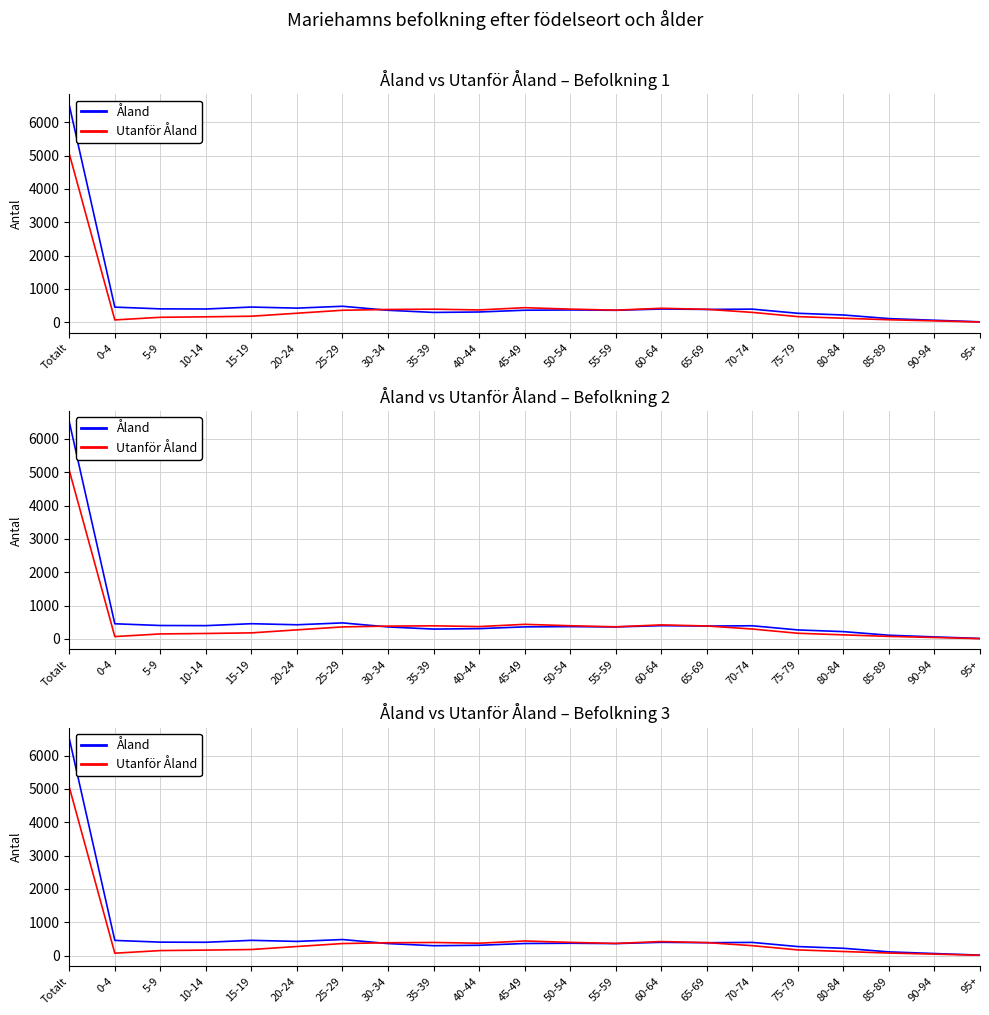

How many intersections are there between Utanför Åland and Åland?

2